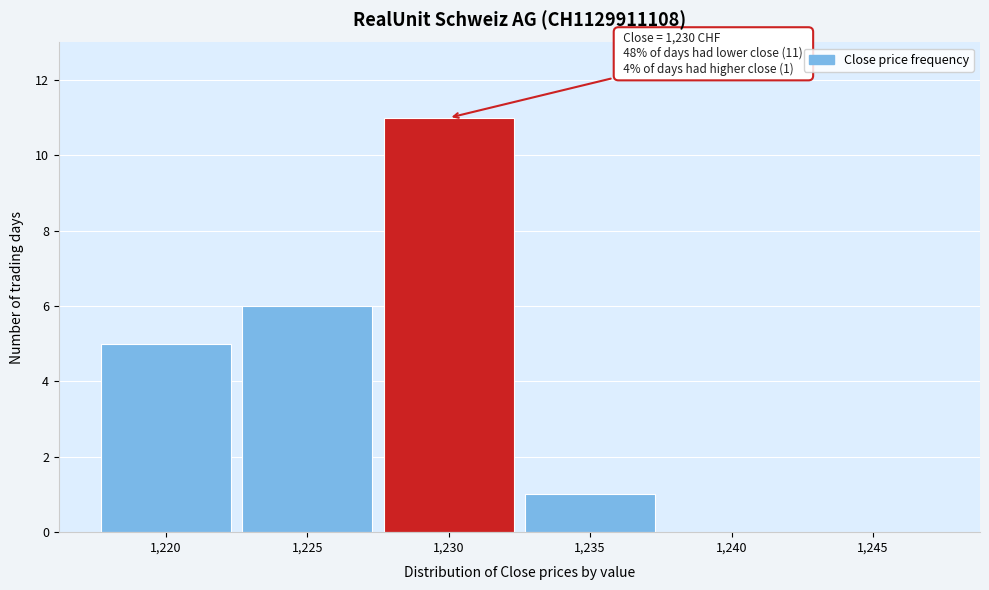

Over which range of the x-axis is the bar tallest?

1227.5 to 1232.5